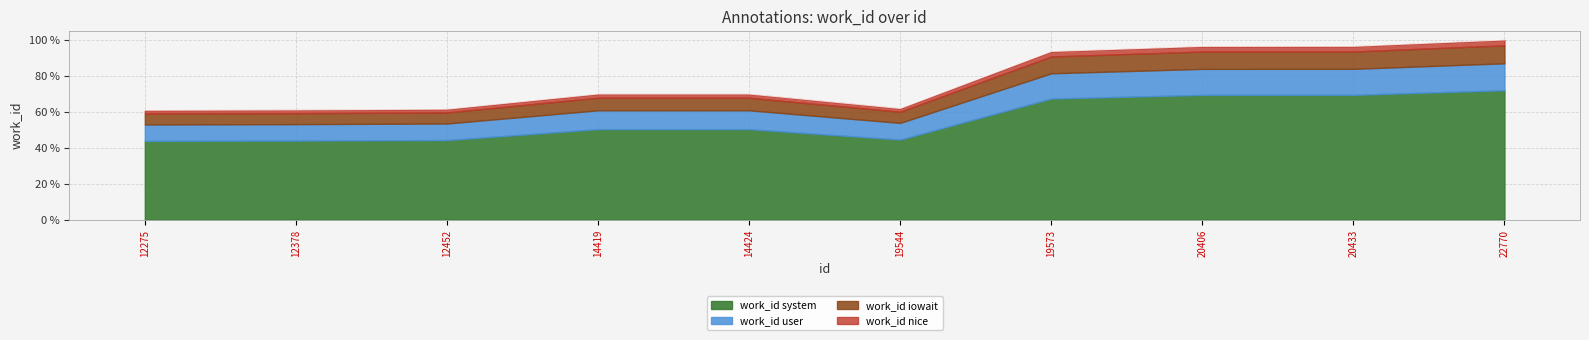

What is the value of the 6th point from the left?

61.9